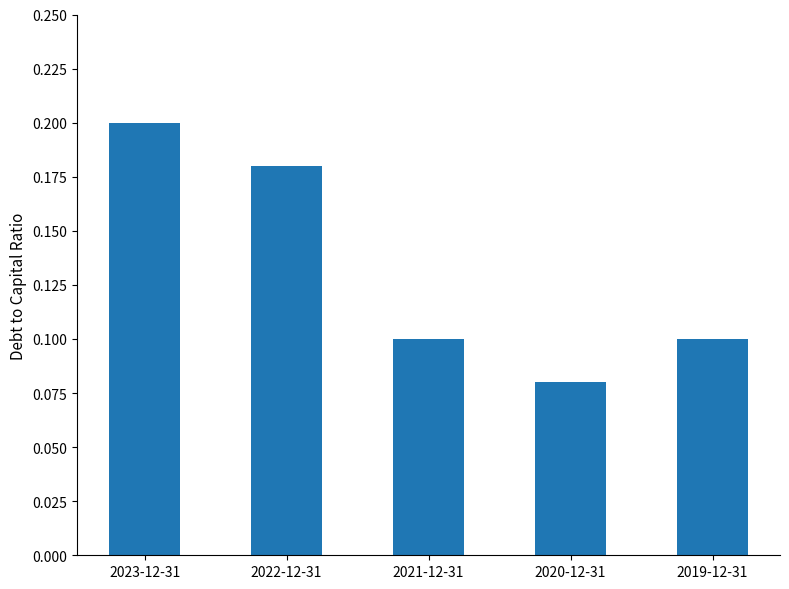

The value at 2022-12-31 is 0.2. True or false?

True